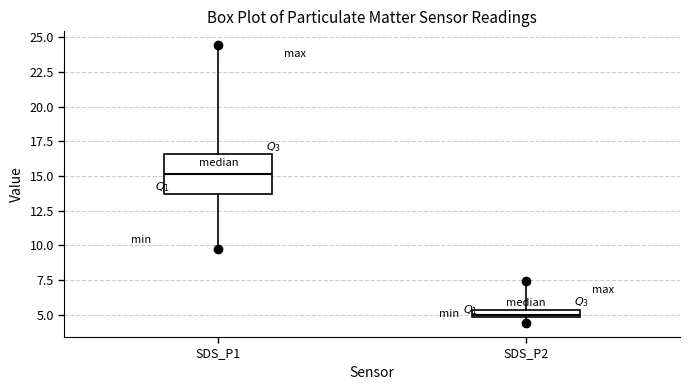

Where does the median line of the box for SDS_P1 sit on the y-axis? The values are not printed on the chart, so give them approximately, as read against the axis.

15.0